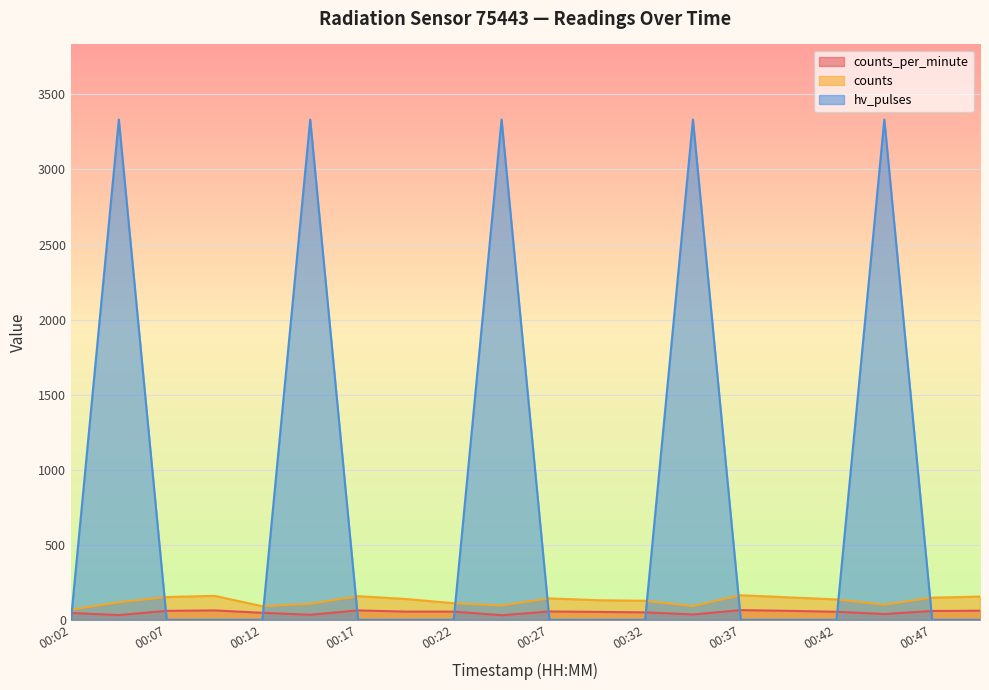

How many values in the hv_pulses series exceed 0?

5